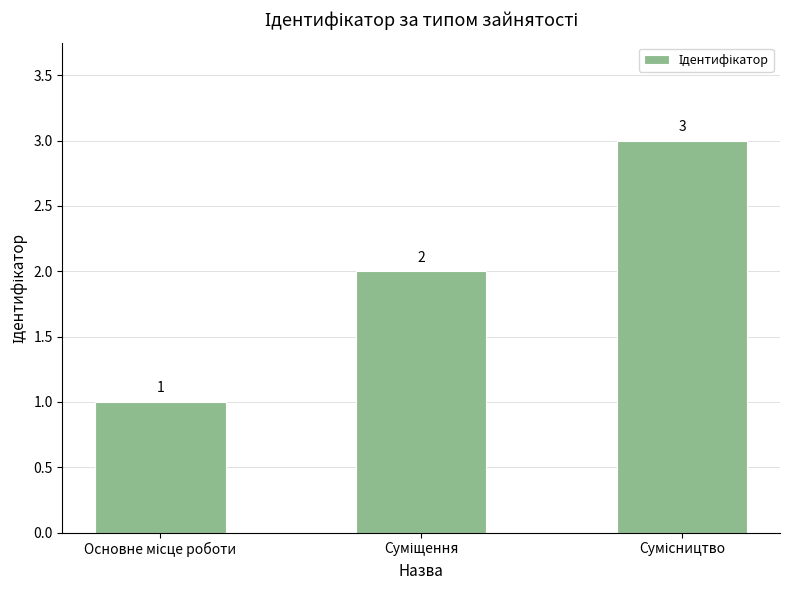

Count the values in the range 1 to 3.

3